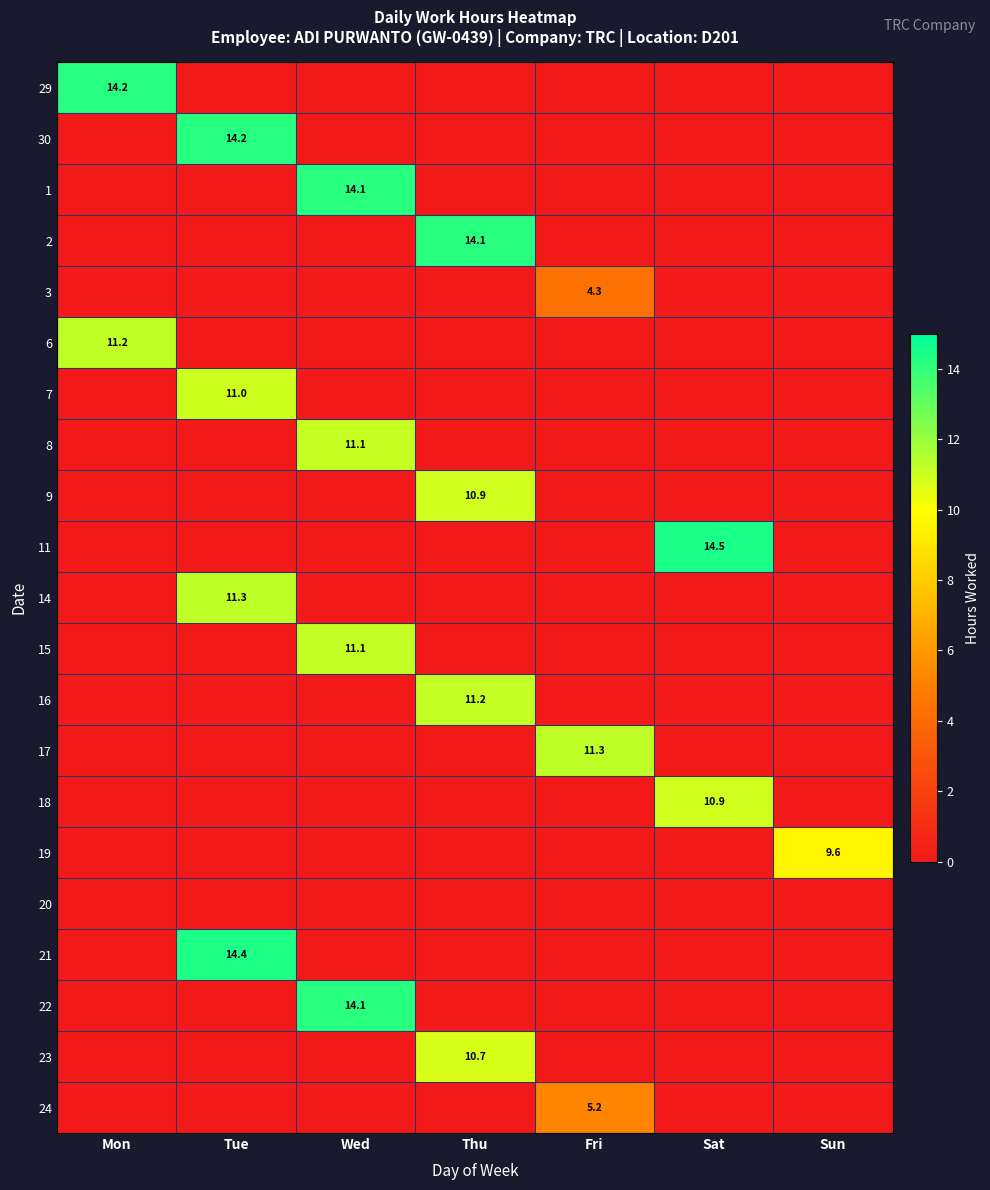

The 29 series shows 0.0 at Sun. True or false?

True